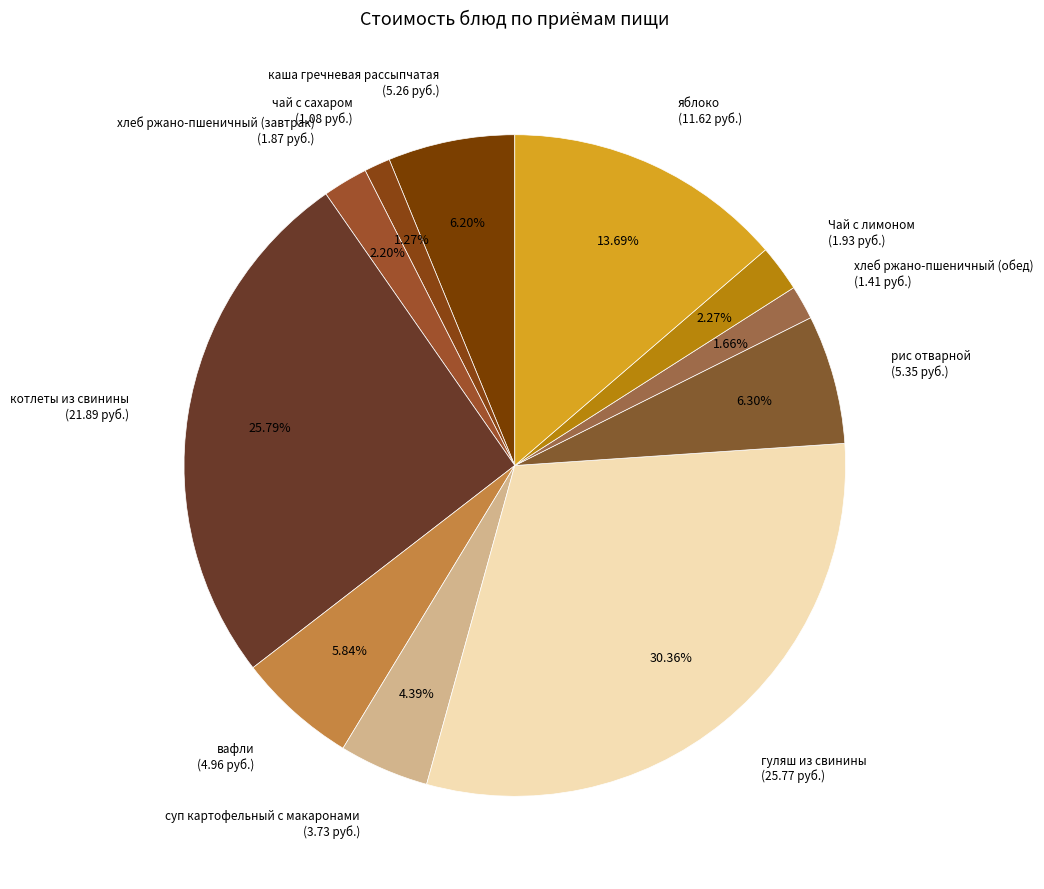

How many segments does this pie chart have?

11